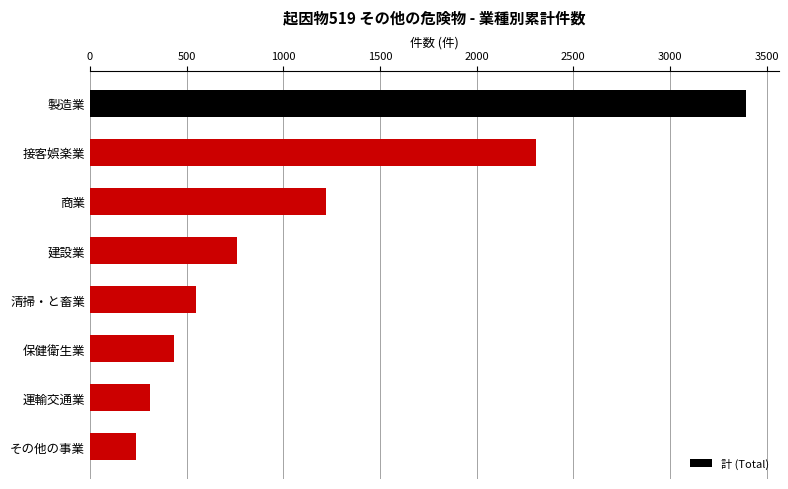

What is the value of the 3rd bar from the top?

1219